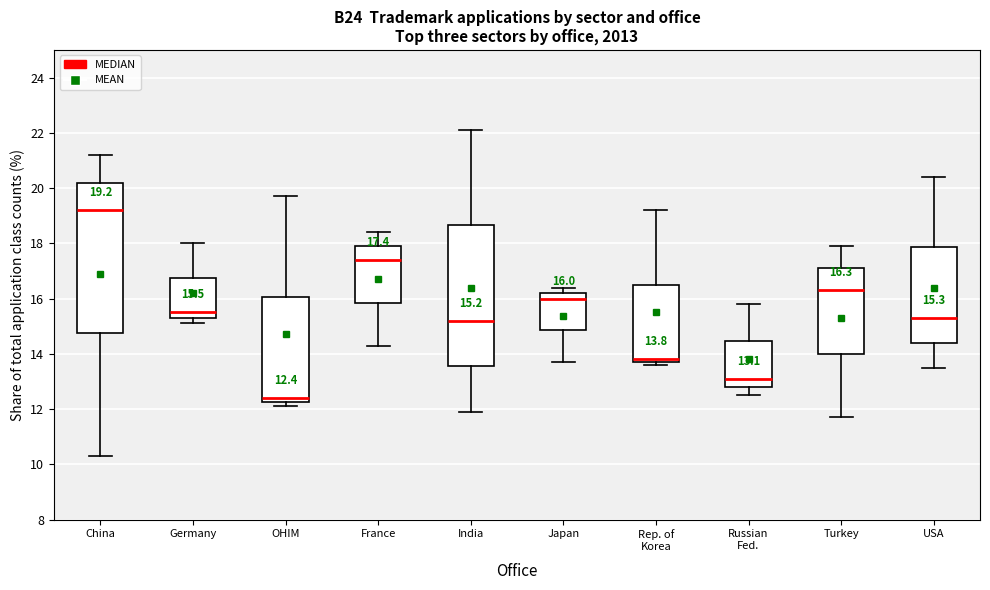

Which box has the highest median line?

China